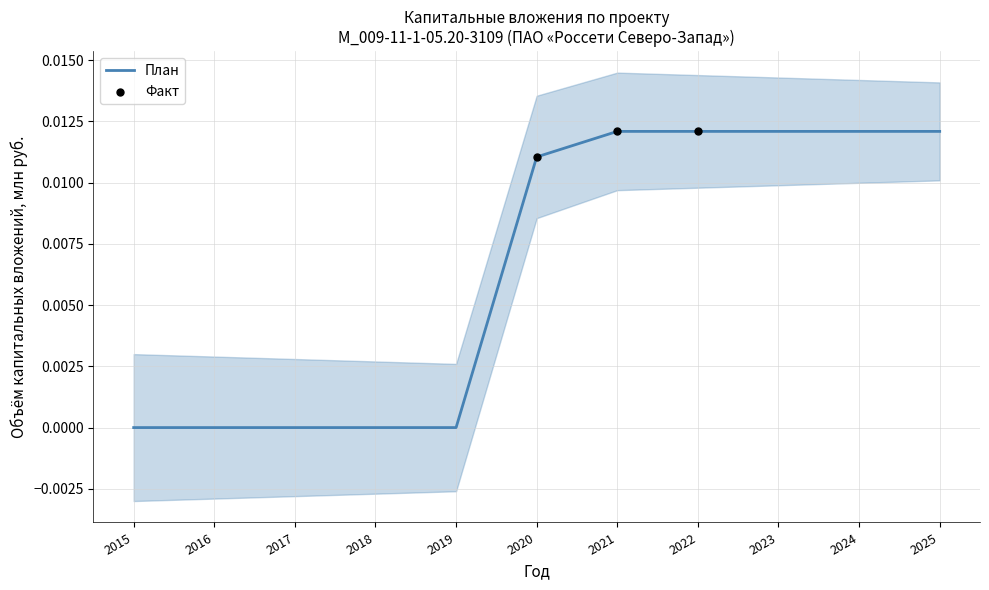

At which category is the sum across all series the highest?

2021